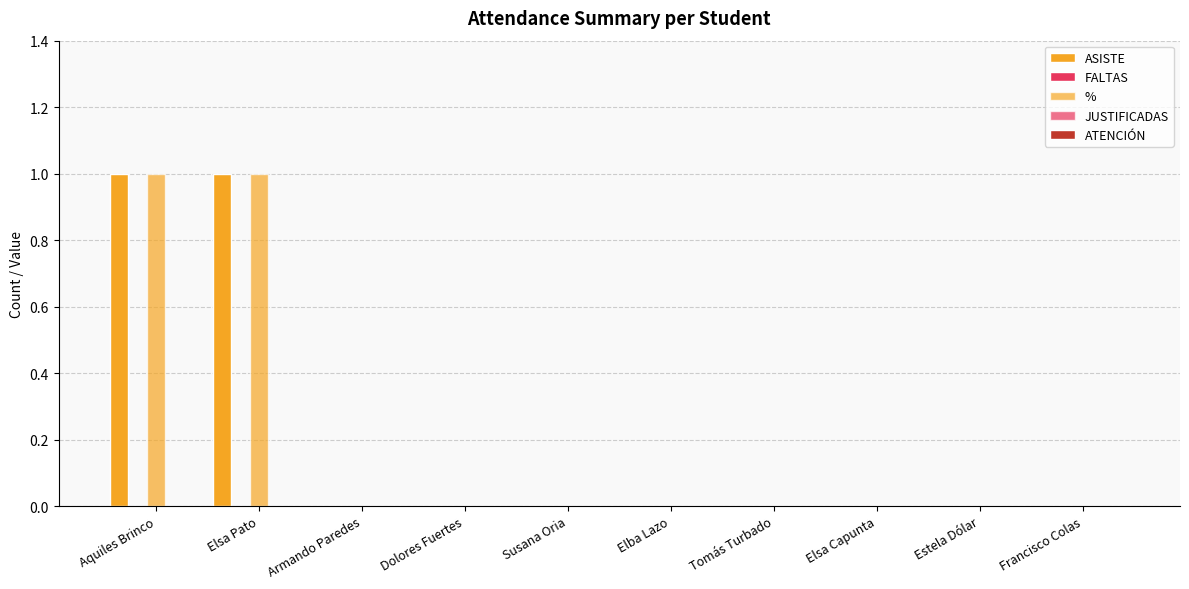

What position from the left is Aquiles Brinco?

1